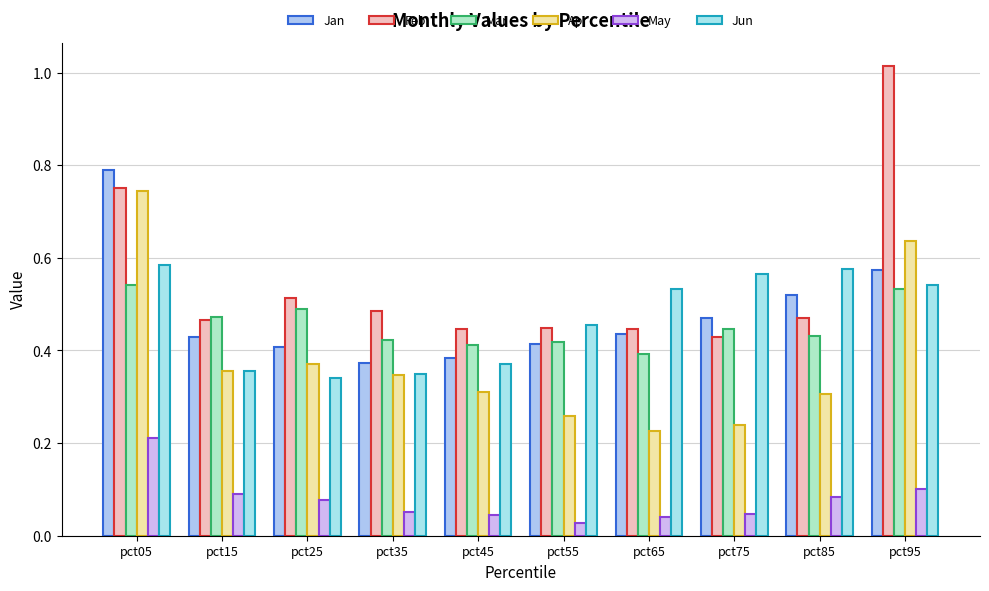

How many bars are there in each group?

6